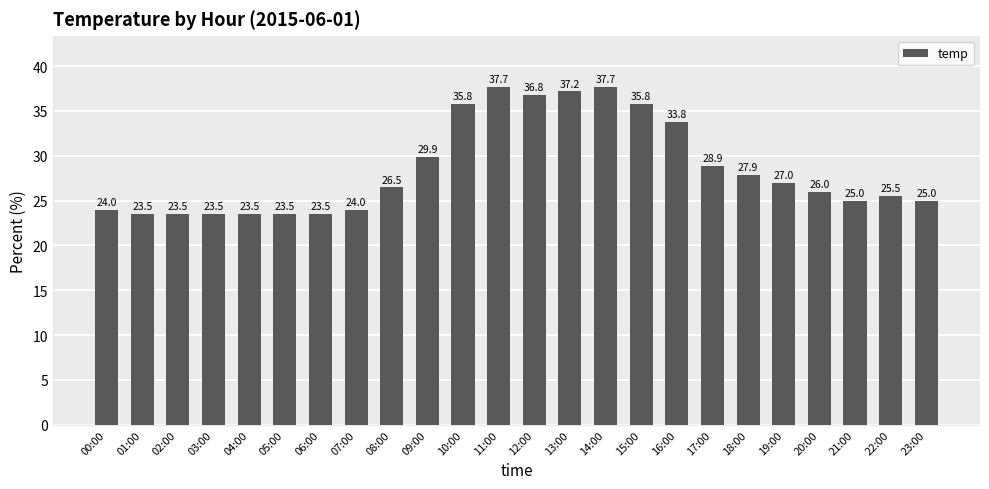

Reading left to right, extract all data points from this chart.

24.0	23.5	23.5	23.5	23.5	23.5	23.5	24.0	26.5	29.9	35.8	37.7	36.8	37.2	37.7	35.8	33.8	28.9	27.9	27.0	26.0	25.0	25.5	25.0